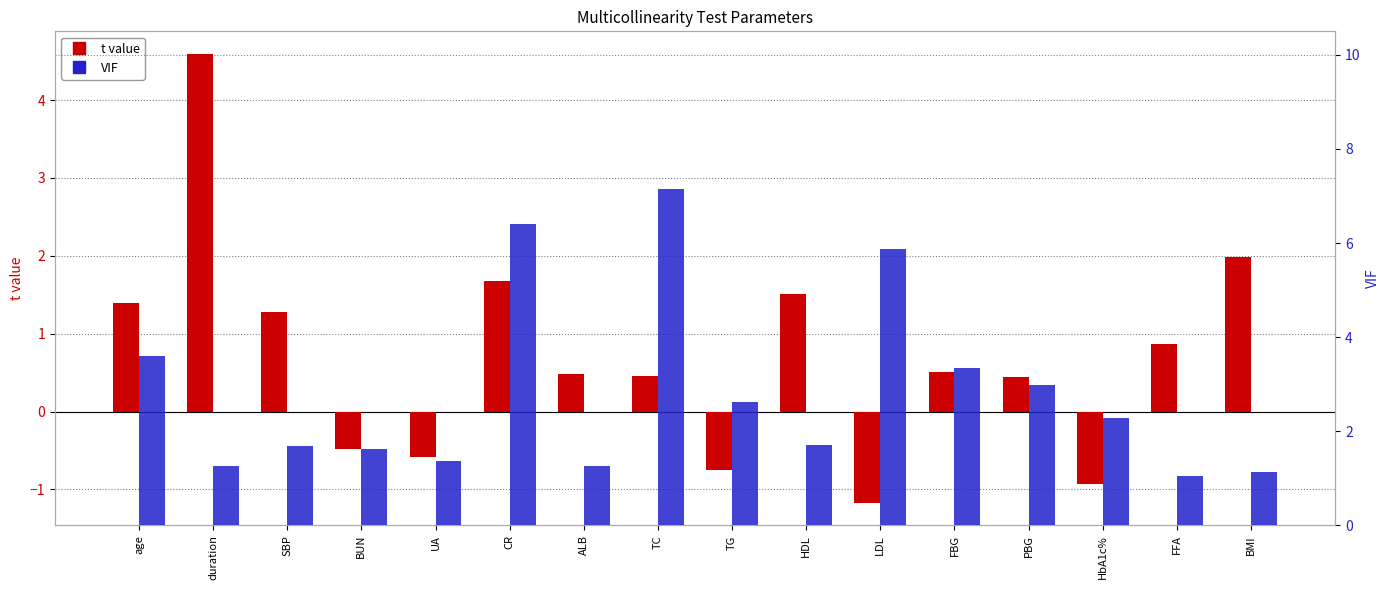

Which category has the lowest value across all series?

LDL